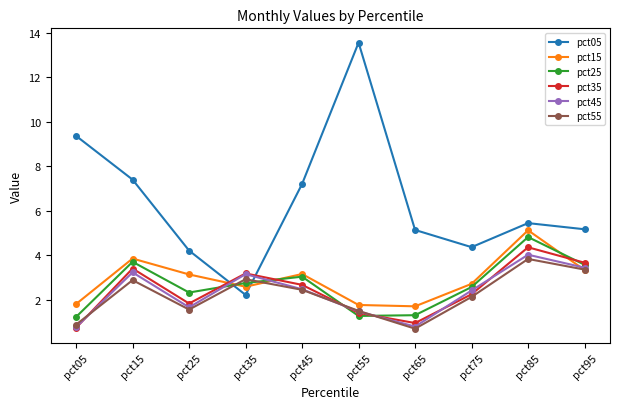

What is the smallest value displayed?

0.7